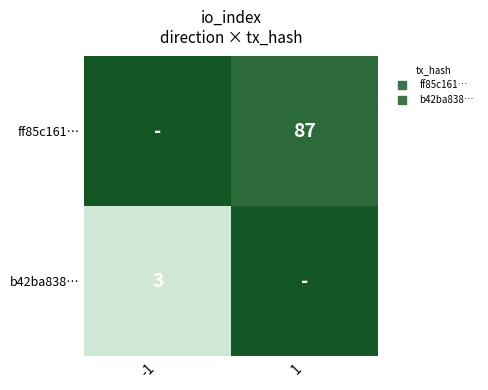

At which label does b42ba838… reach its minimum?

-1